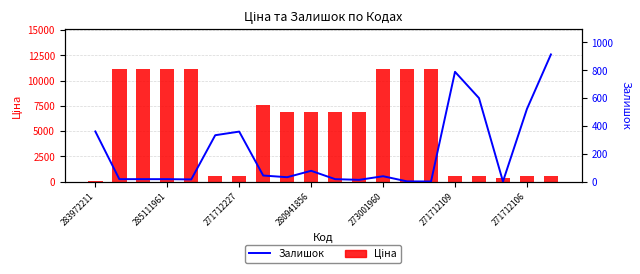

What are all the series names shown in the legend?

Ціна, Залишок